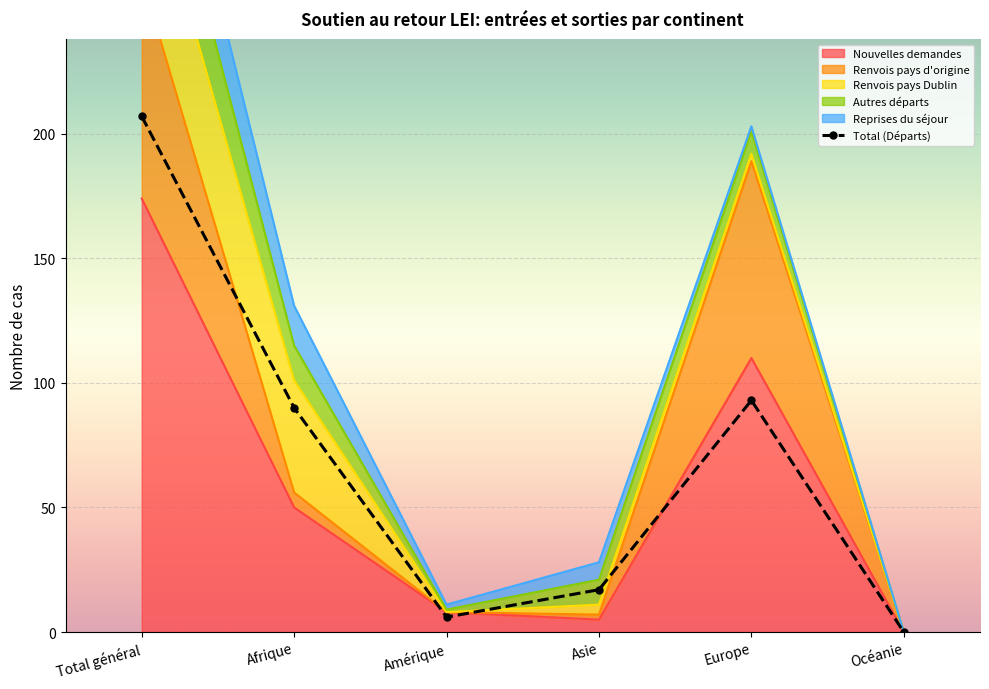

How many positive values are there?

5